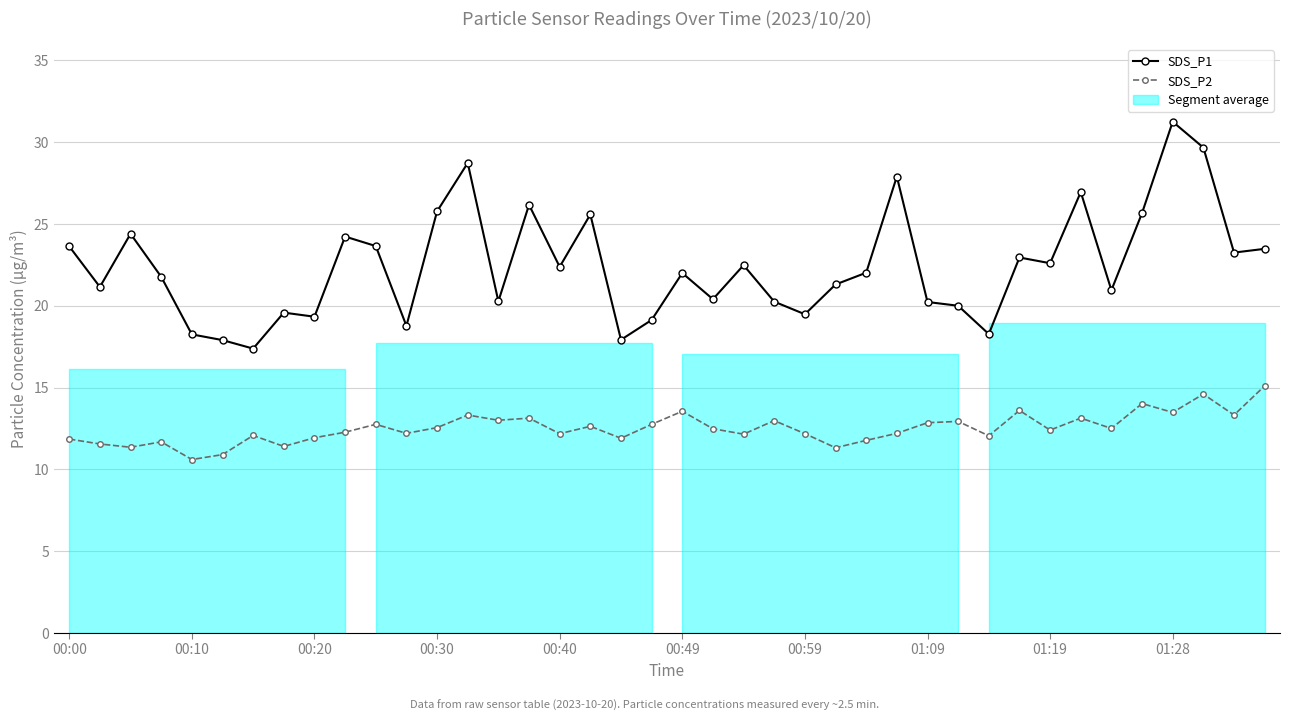

Which series changed the most between 17 and 25?

SDS_P1